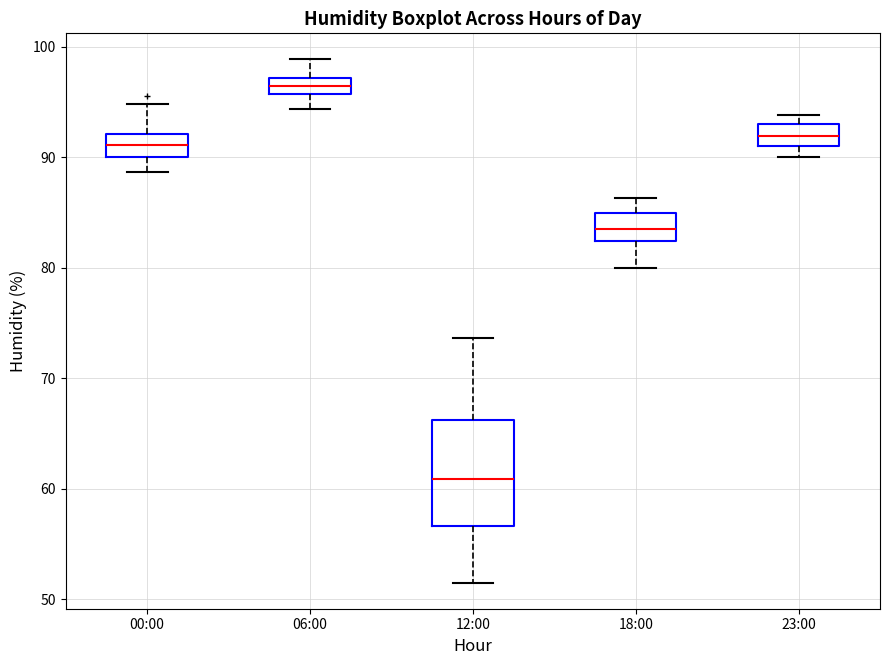

Which box has the highest median line?

06:00